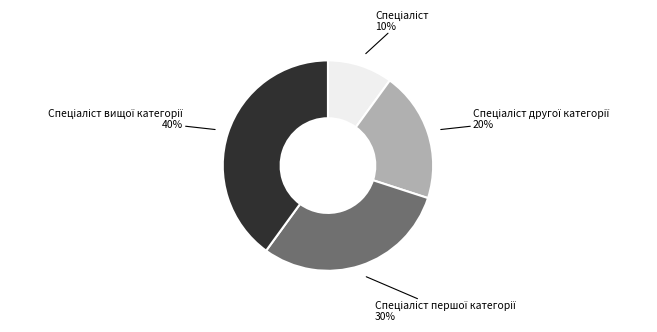

Does any single category account for the majority?

No